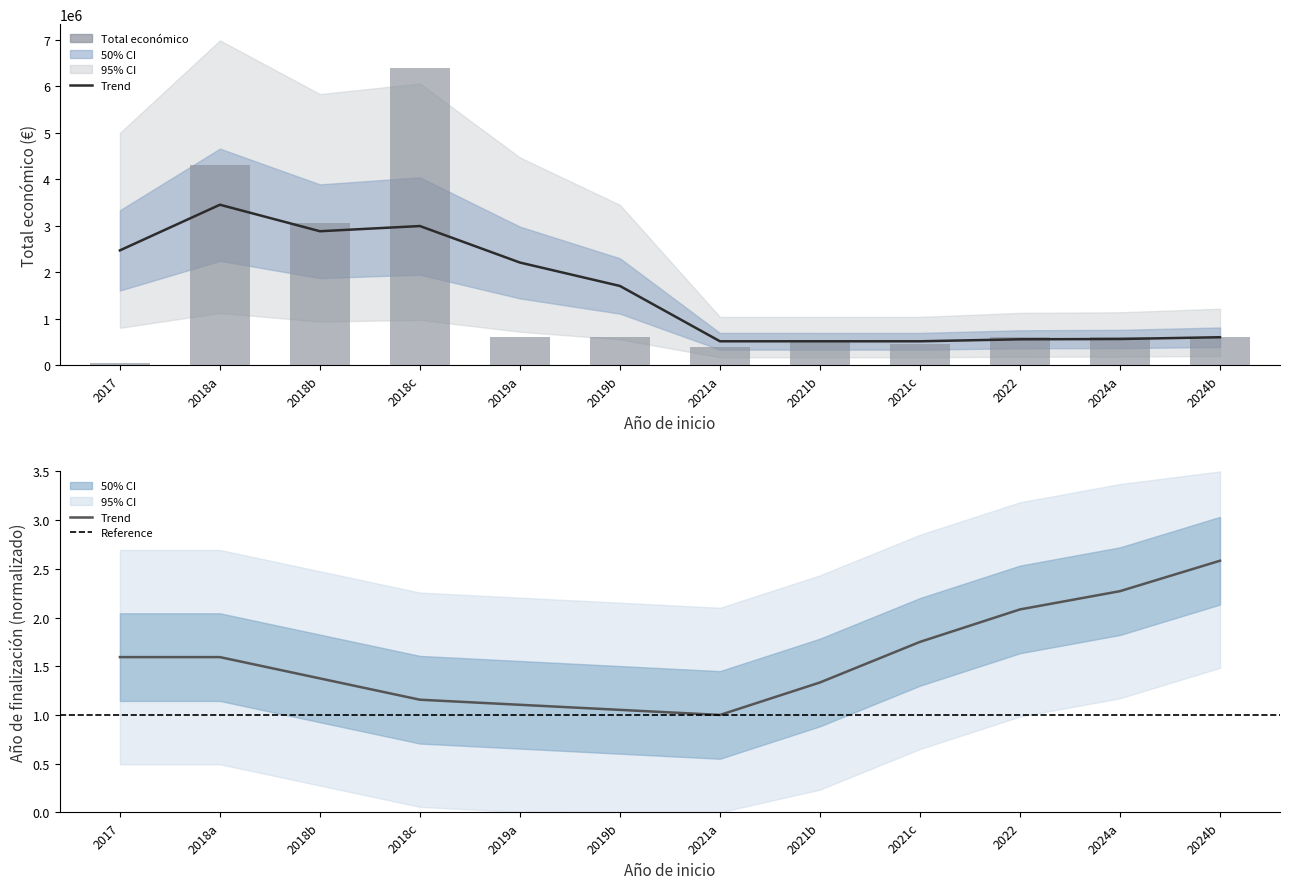

What is the difference between the maximum and minimum values?

6360461